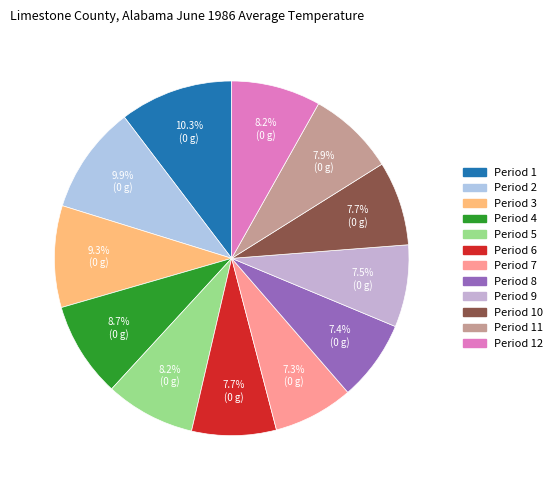

How many segments does this pie chart have?

12